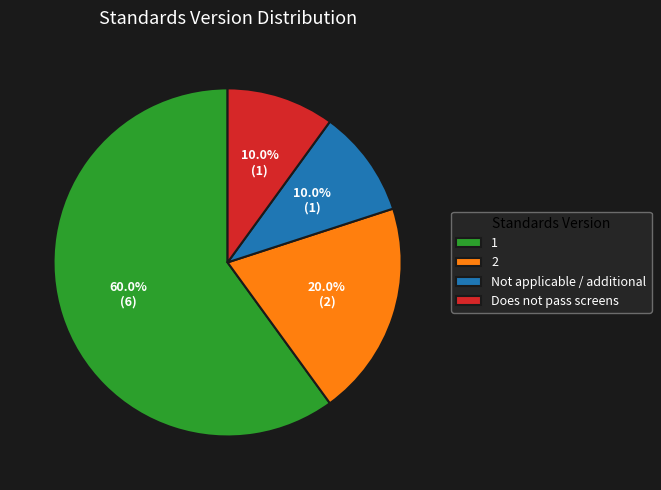

To the nearest percent, what is the difference between the largest and smallest slice percentages?

50%